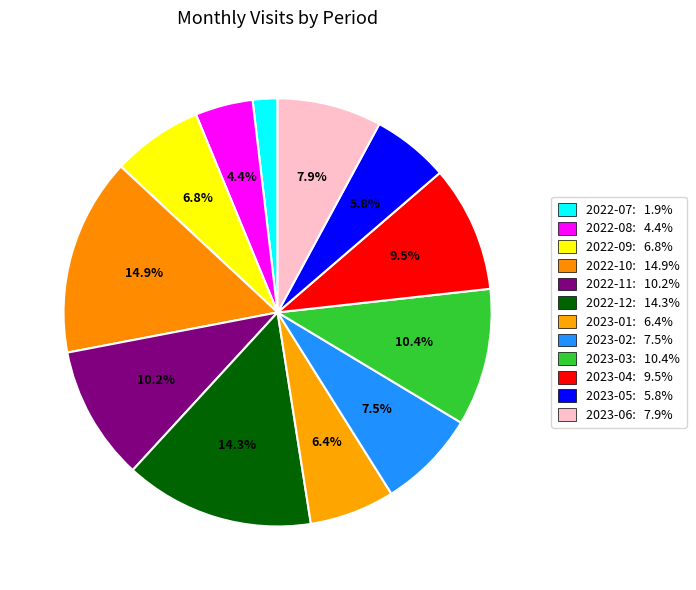

True or false: 2022-11 accounts for 1% of the total.

False